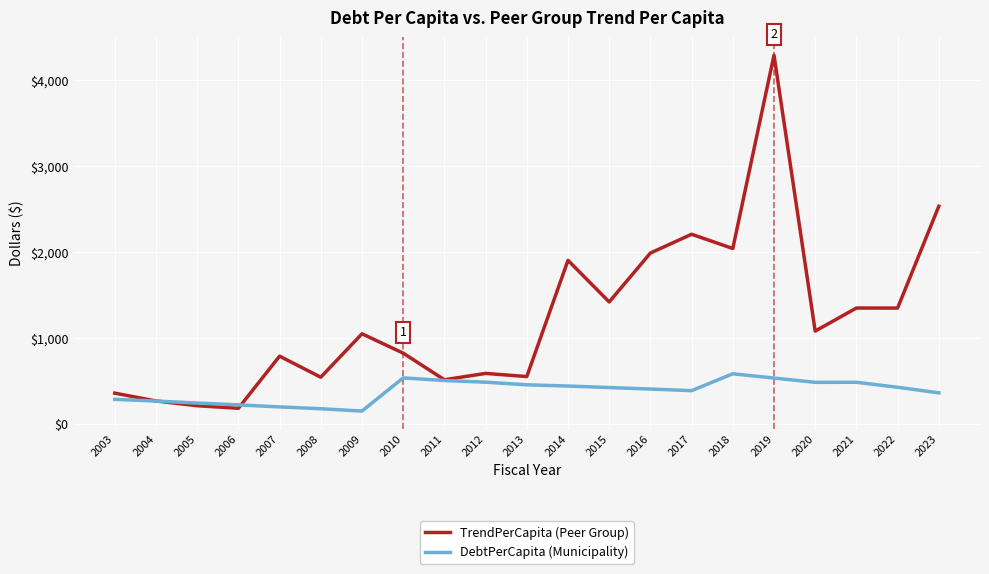

What is the maximum value shown in the chart?

4289.6